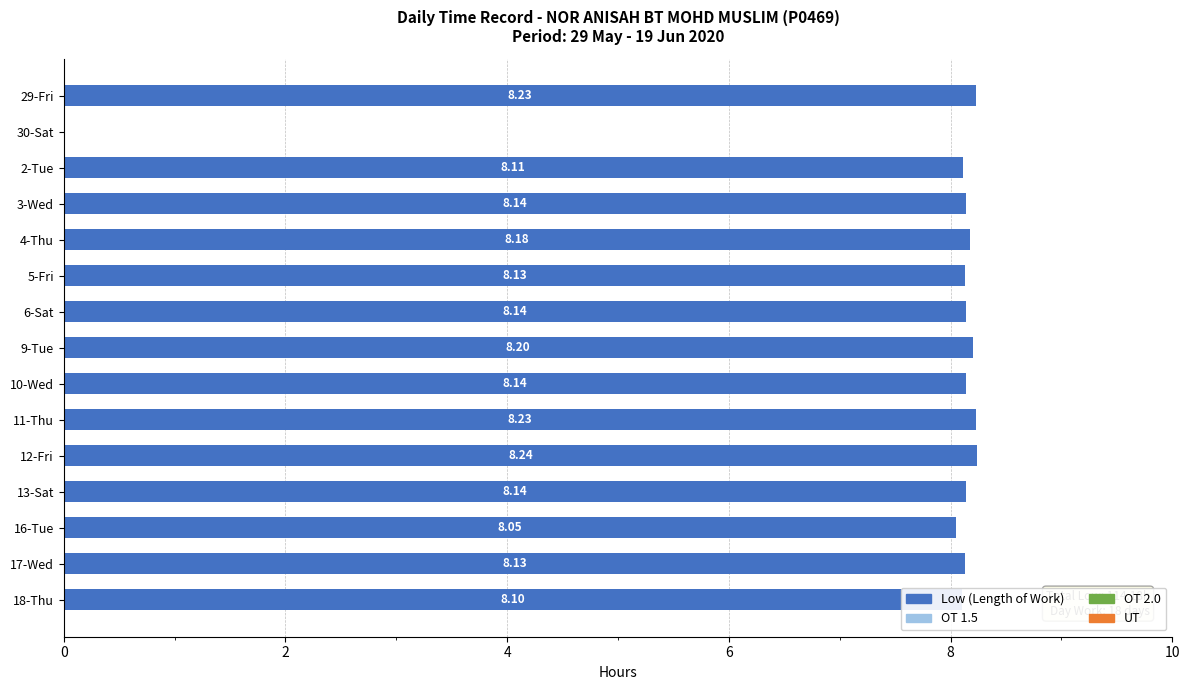

What is the sum of all values?

114.2